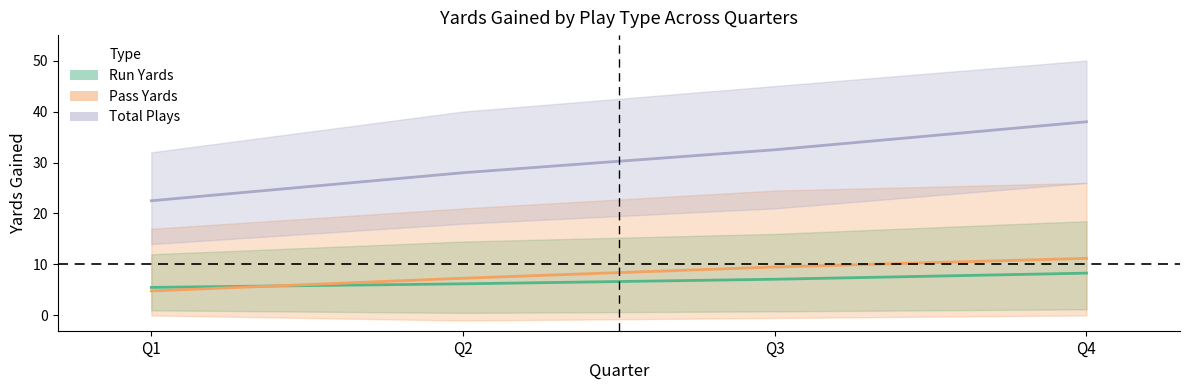

After their last crossing, which series has the higher values: Pass Yards (Mean) or Run Yards (Mean)?

Pass Yards (Mean)